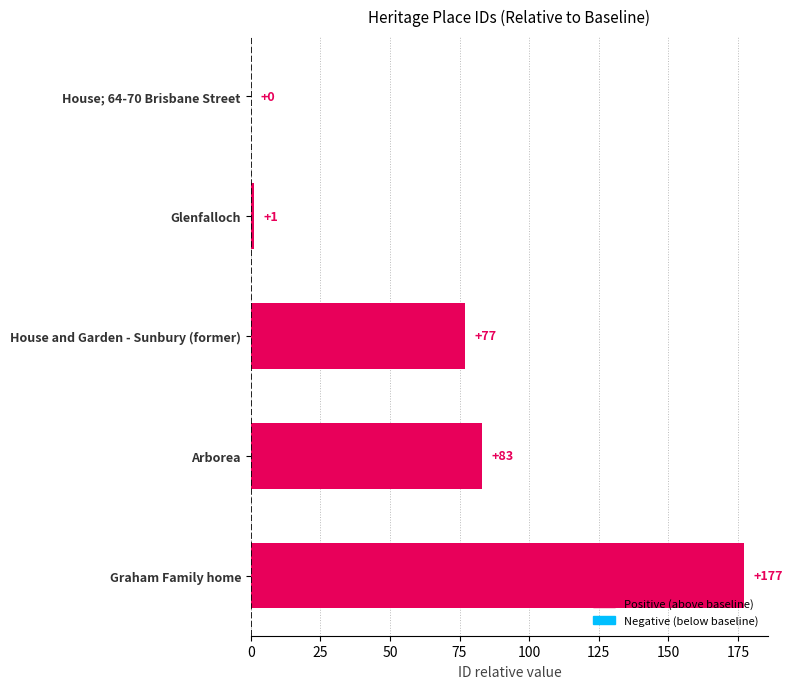

True or false: the data shows 83 at Arborea.

True